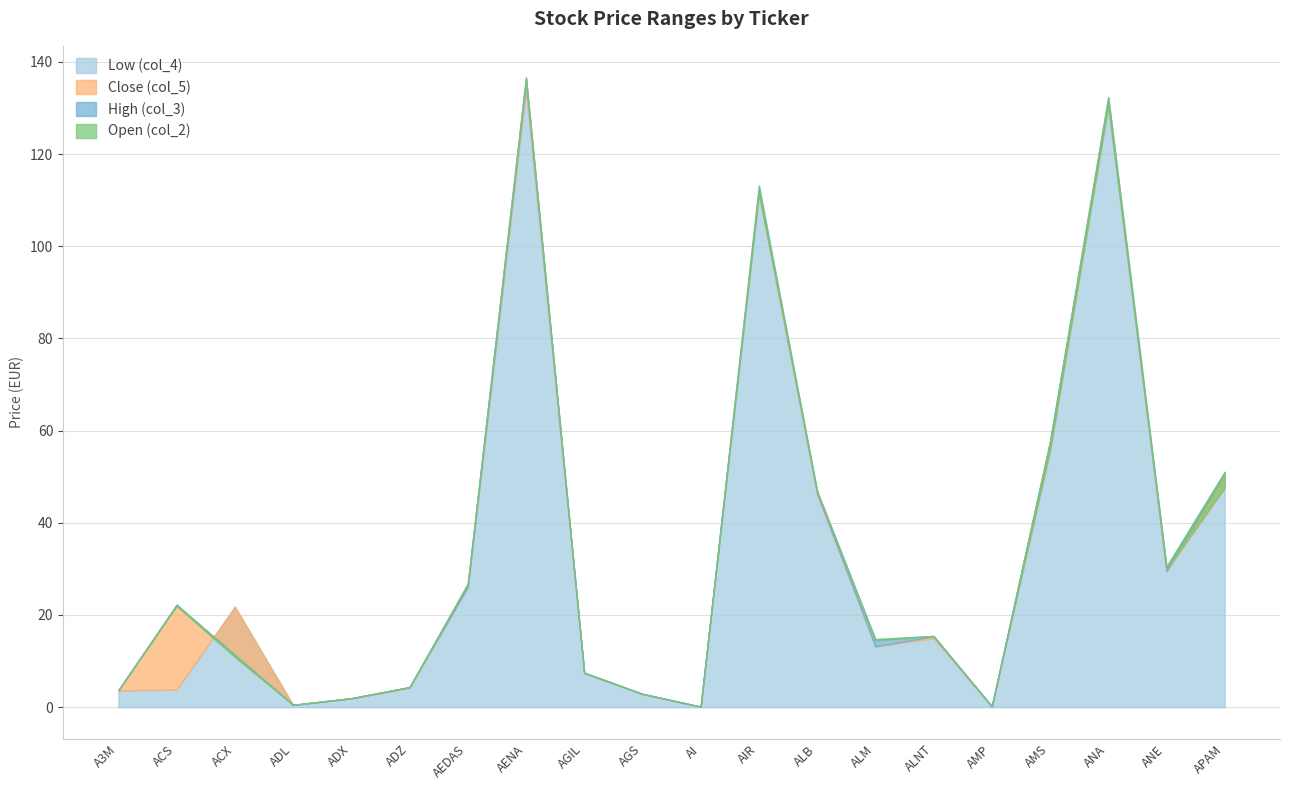

What is the lowest value of the Low (col_4) series?

0.1